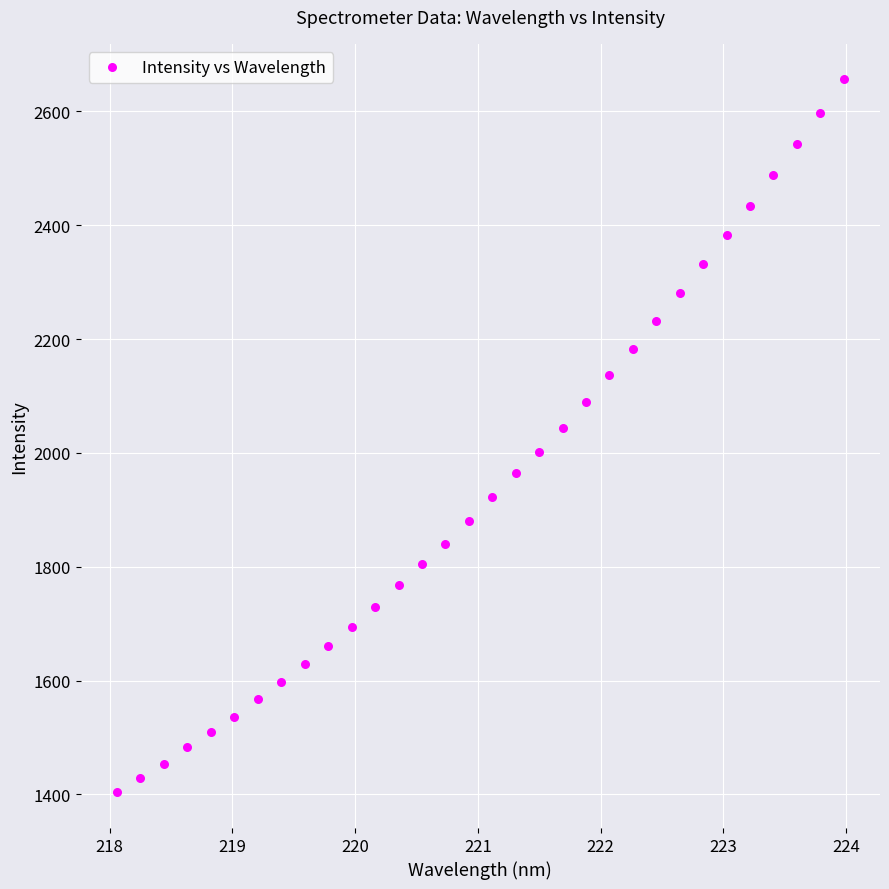

What is the range of Y values (max minus min)?

1252.6